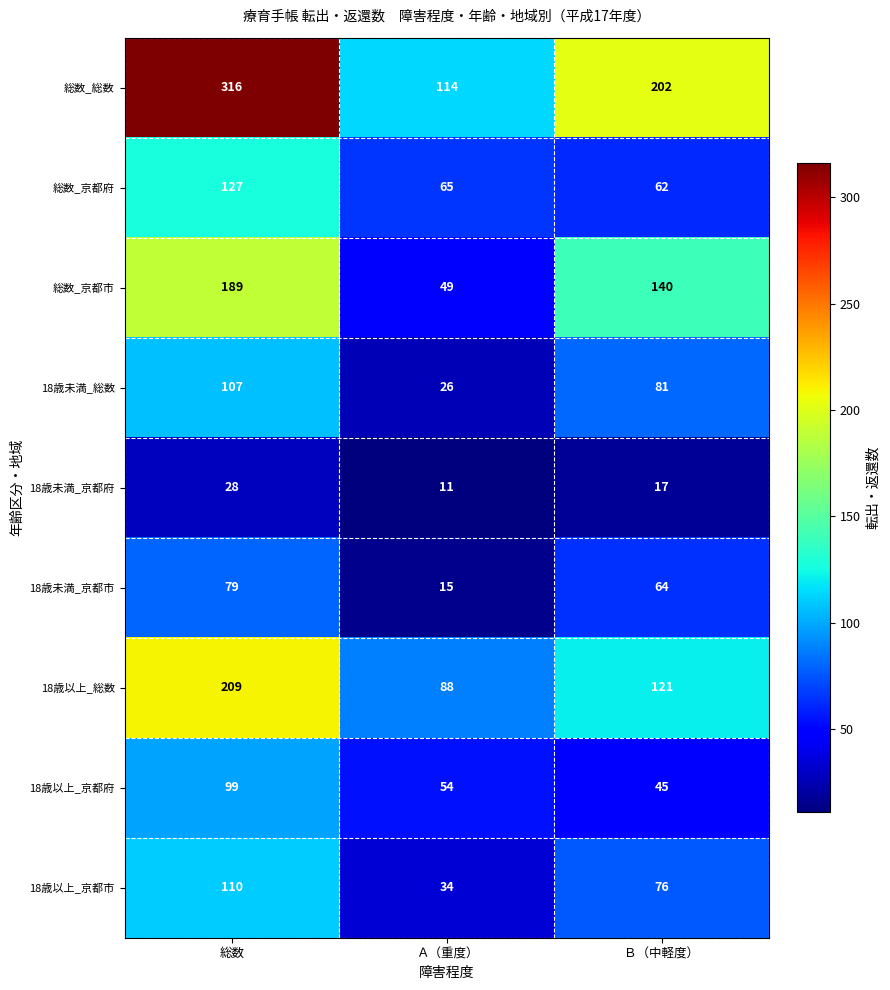

List the labels in order of 18歳未満_京都府 value, smallest first.

Ａ（重度）, Ｂ（中軽度）, 総数